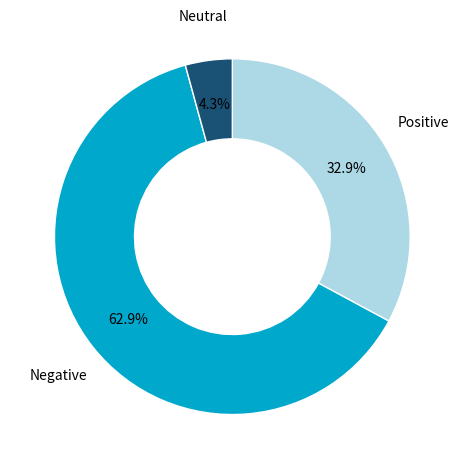

What is the ratio of the value at Negative to the value at Positive?

1.9